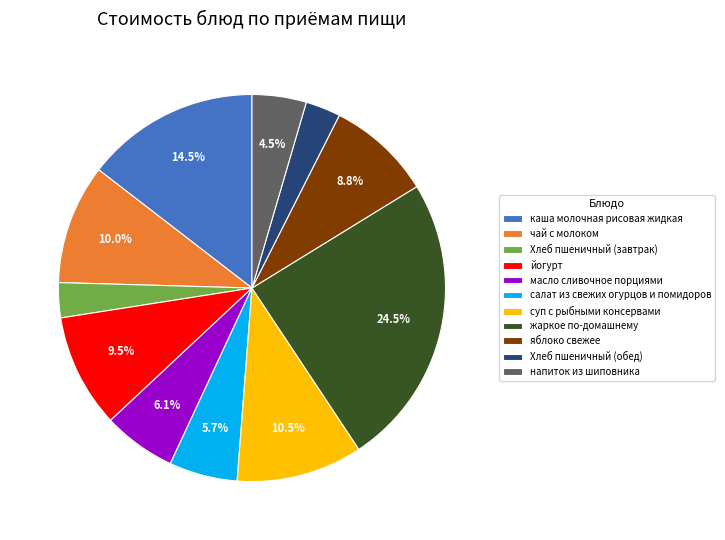

Which slice is the largest?

жаркое по-домашнему